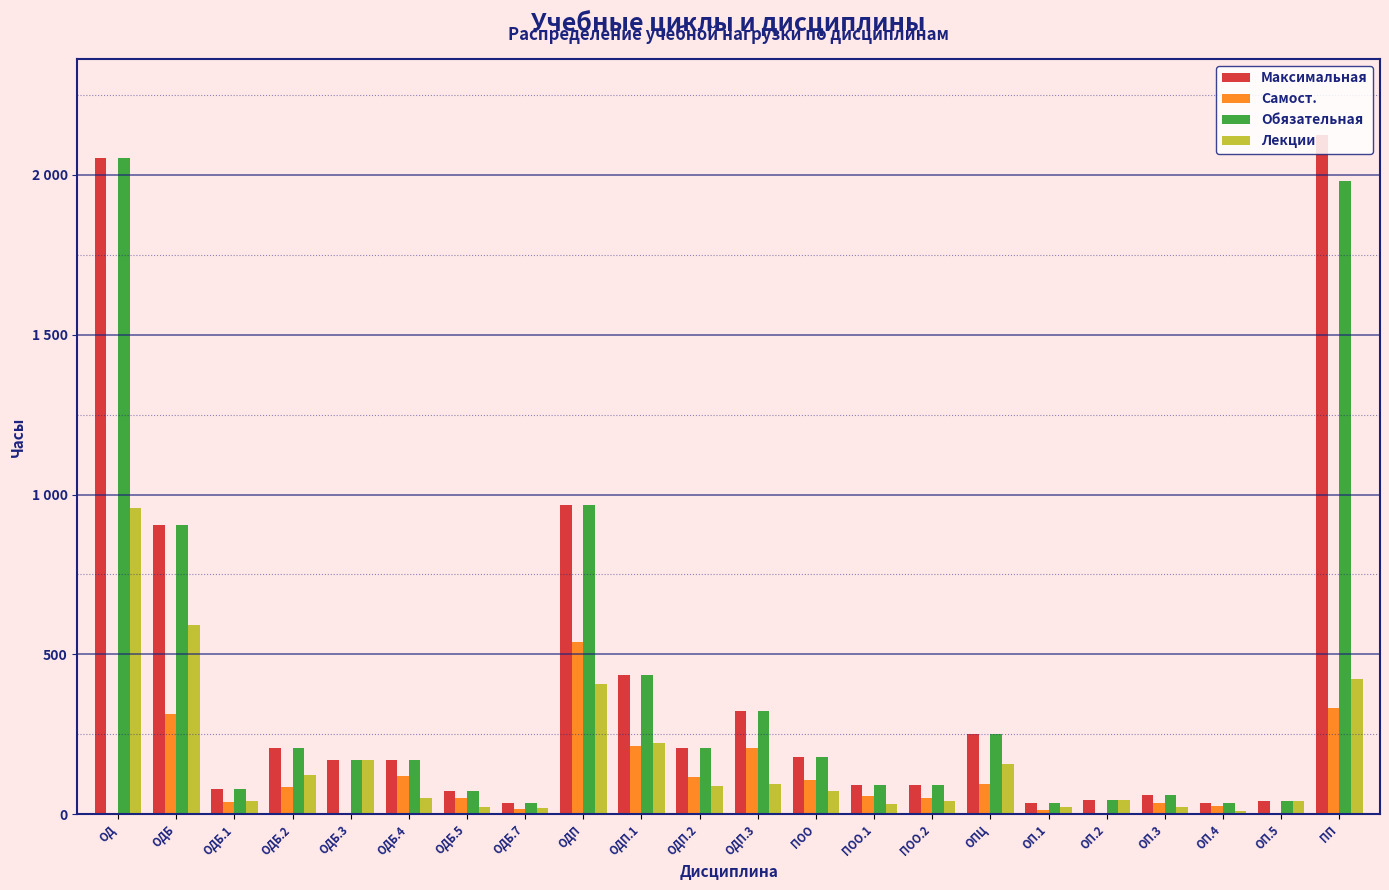

What are all the series names shown in the legend?

Максимальная, Самост., Обязательная, Лекции